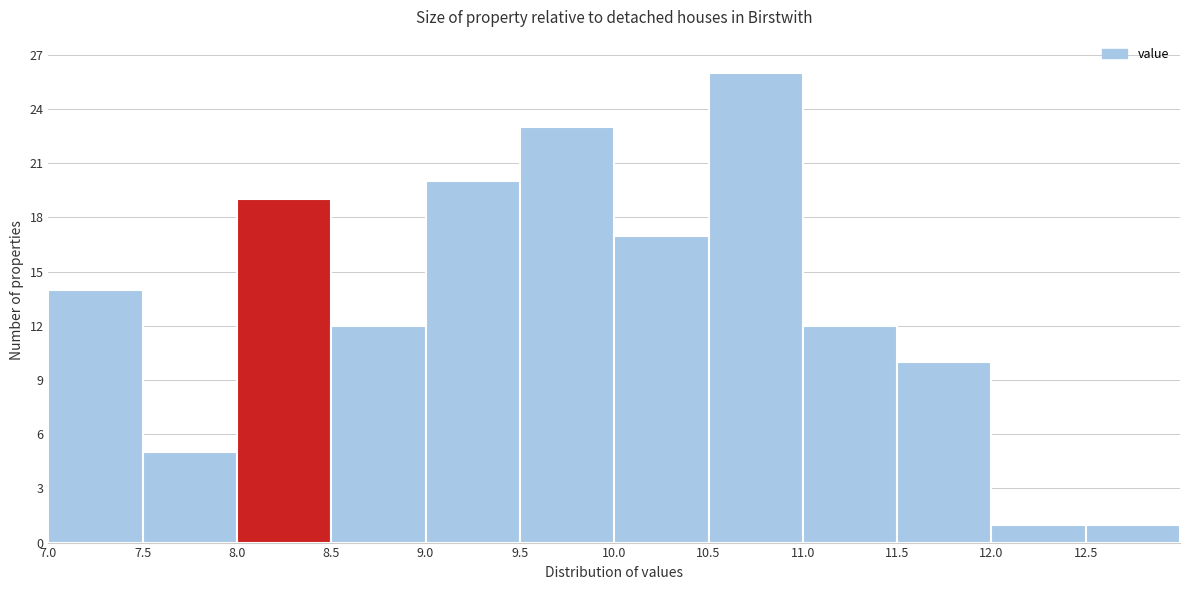

Which range on the x-axis has the tallest bar?

10.5 to 11.0